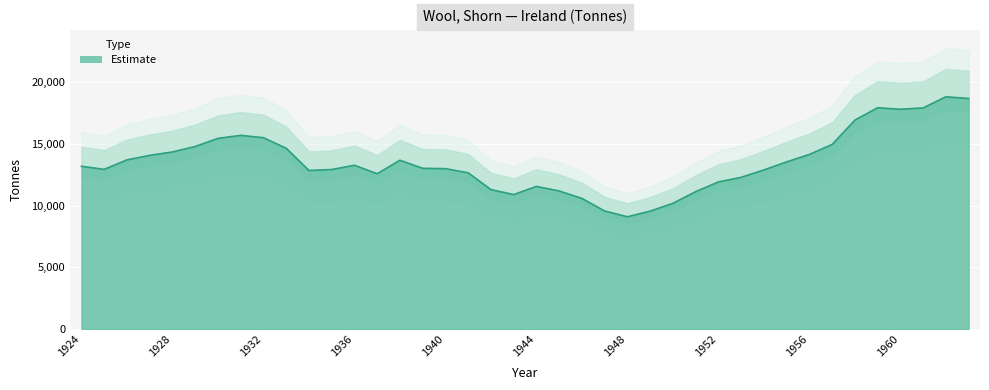

What is the difference between the values at 1934 and 1928?

1499